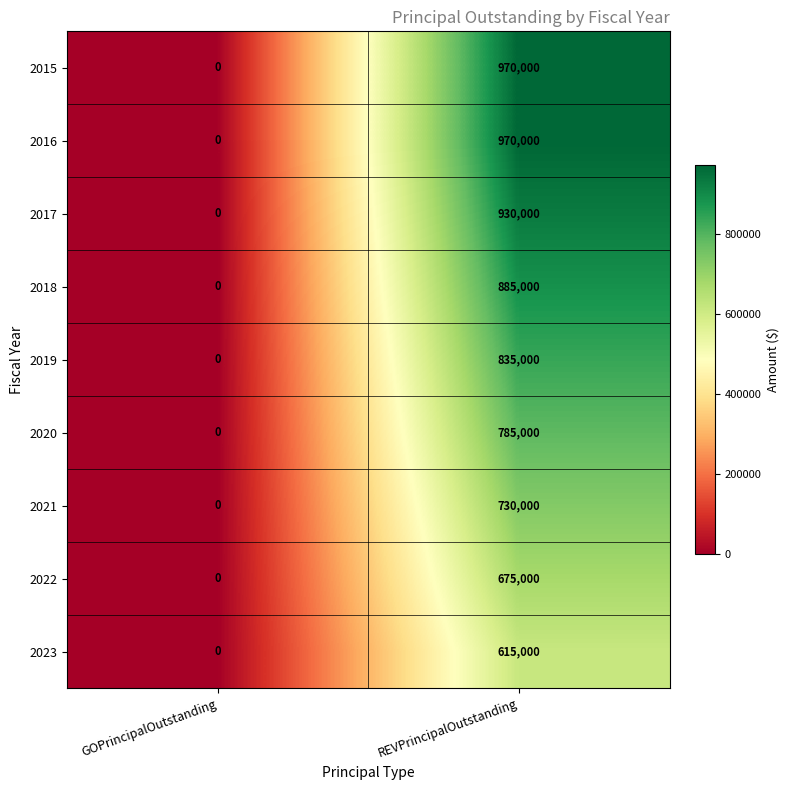

How many series are shown in this chart?

9